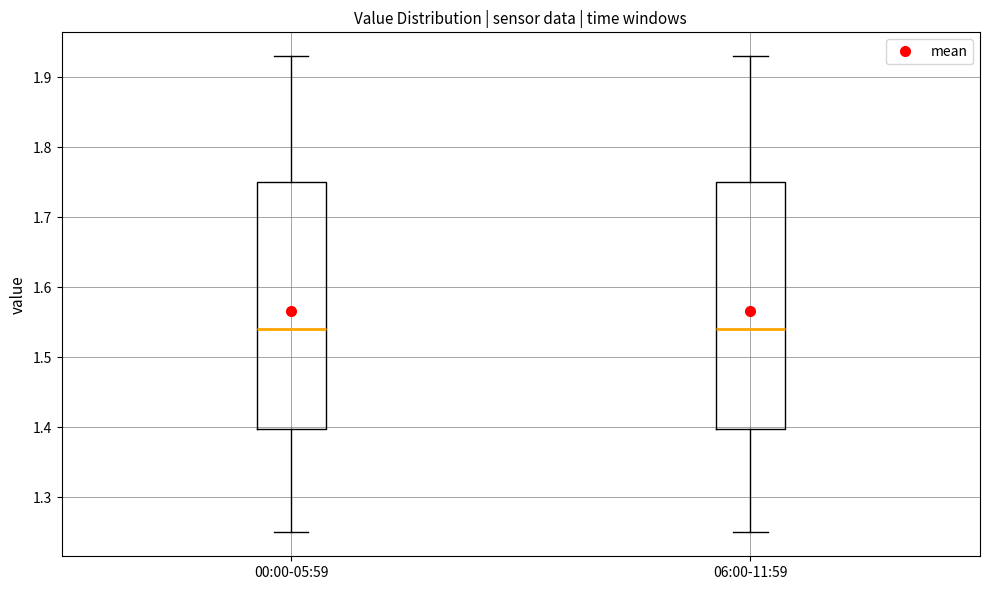

Reading left to right, transcribe this box plot: for each box, give where its median line is, the range the box spans, and where its two whiskers end, as read against the y-axis. The values are not printed on the chart, so give them approximately, as read against the axis.

00:00-05:59: median 1.54, box 1.40 to 1.75, whiskers 1.25 to 1.93
06:00-11:59: median 1.54, box 1.40 to 1.75, whiskers 1.25 to 1.93